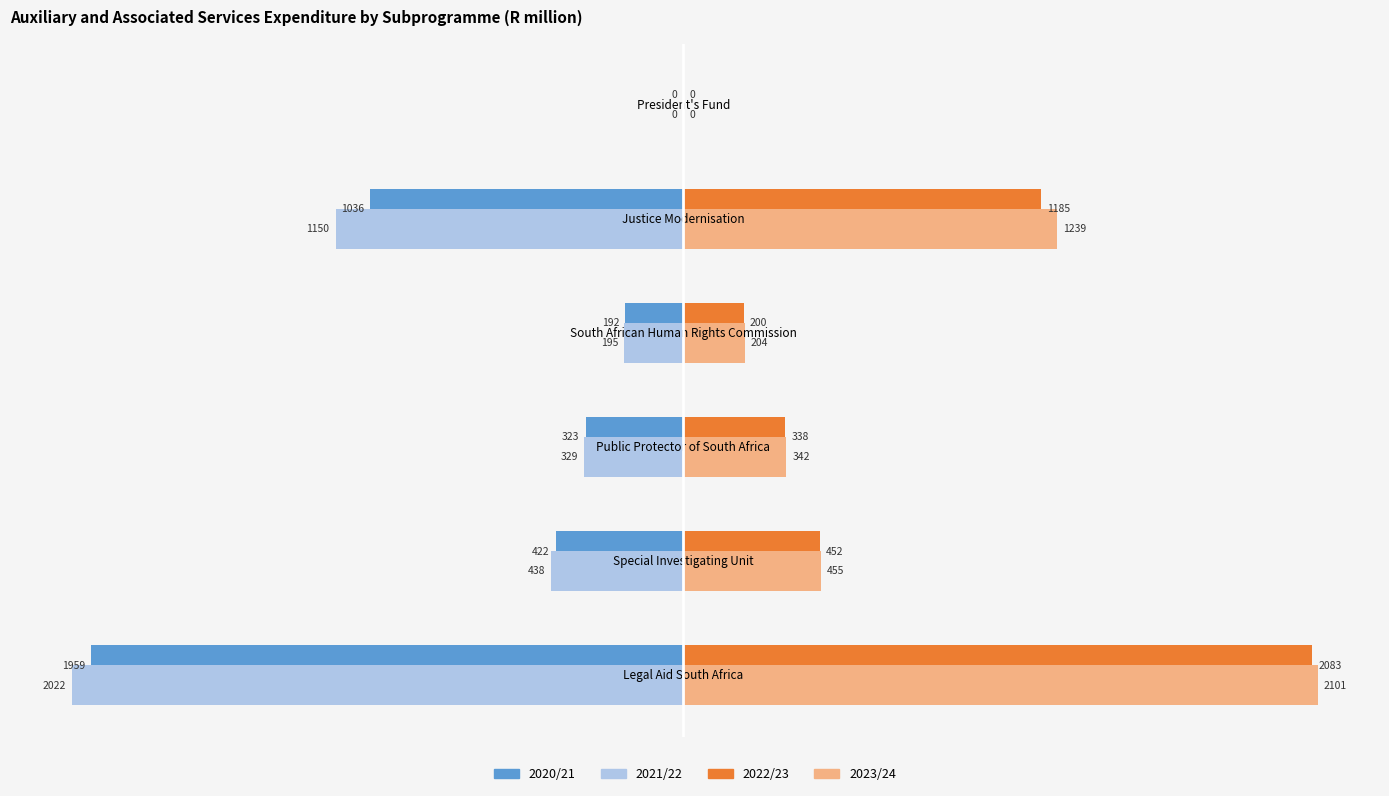

Between Special Investigating Unit and Justice Modernisation, which series saw the biggest shift?

2023/24